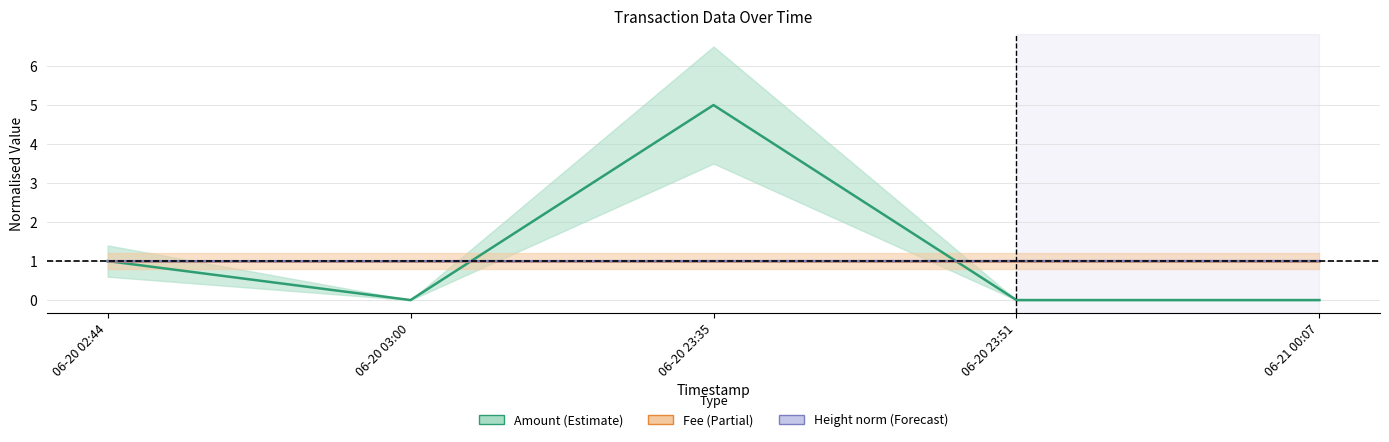

Which series has the largest total across all categories?

Amount